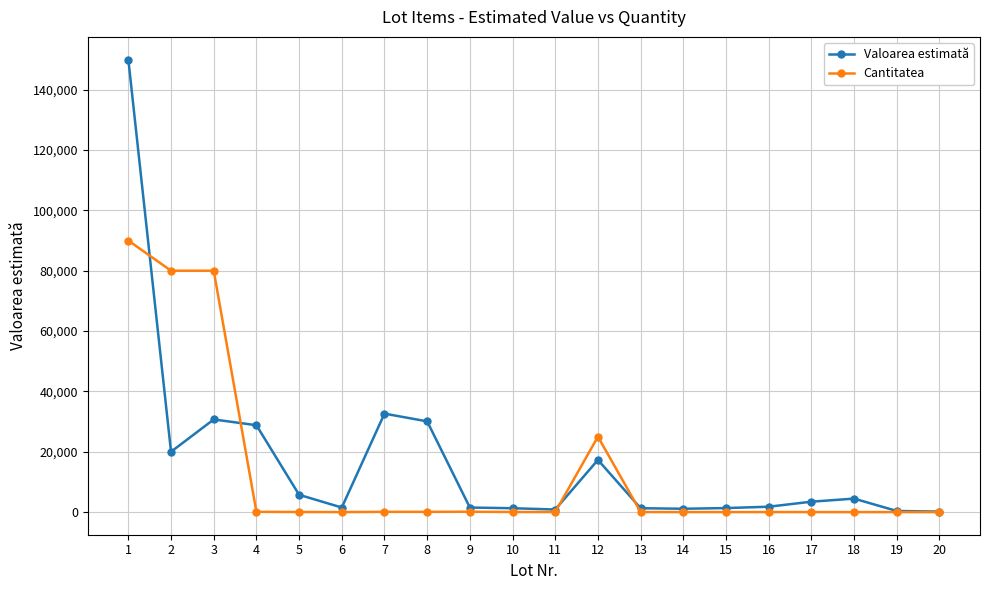

True or false: Valoarea estimată has more than 2 interior local peaks.

True